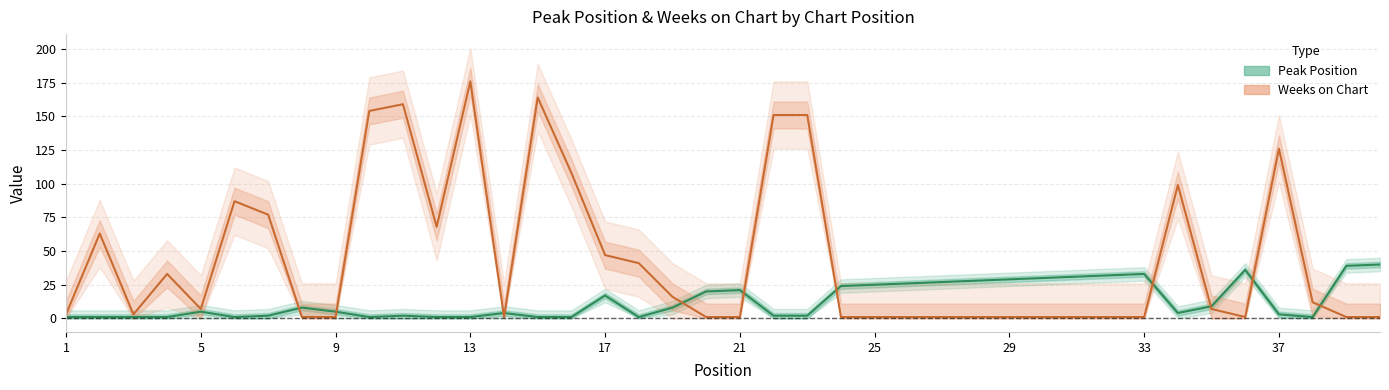

In Weeks on Chart, how many points are lower than both neighbors (excluding endpoints)?

5